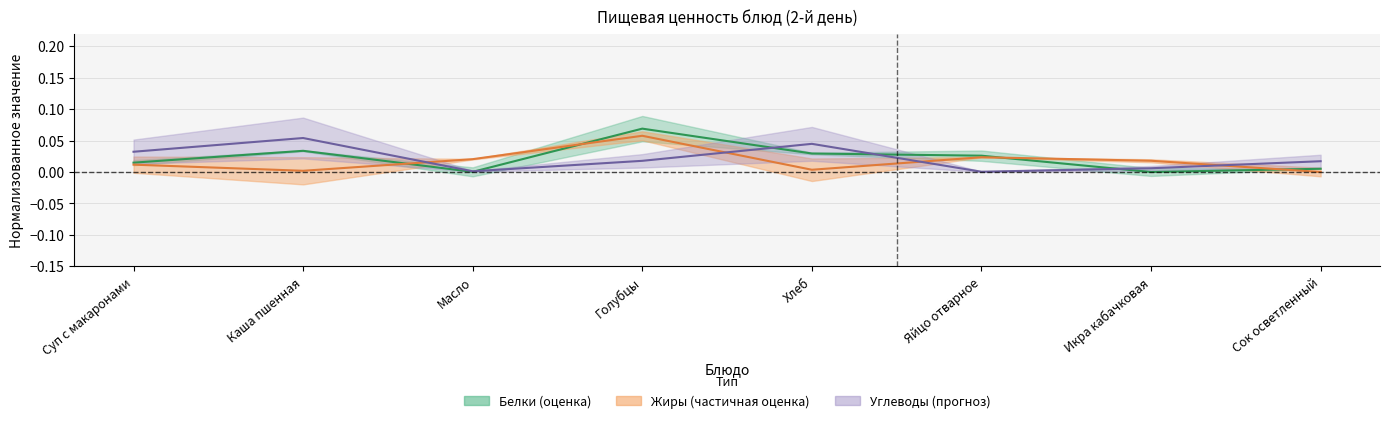

Reading left to right, list all the values displayed in this chart.

Белки: 0.0	0.0	0.0	0.1	0.0	0.0	0.0	0.0
Жиры: 0.0	0.0	0.0	0.1	0.0	0.0	0.0	0.0
Углеводы: 0.0	0.1	0.0	0.0	0.0	0.0	0.0	0.0